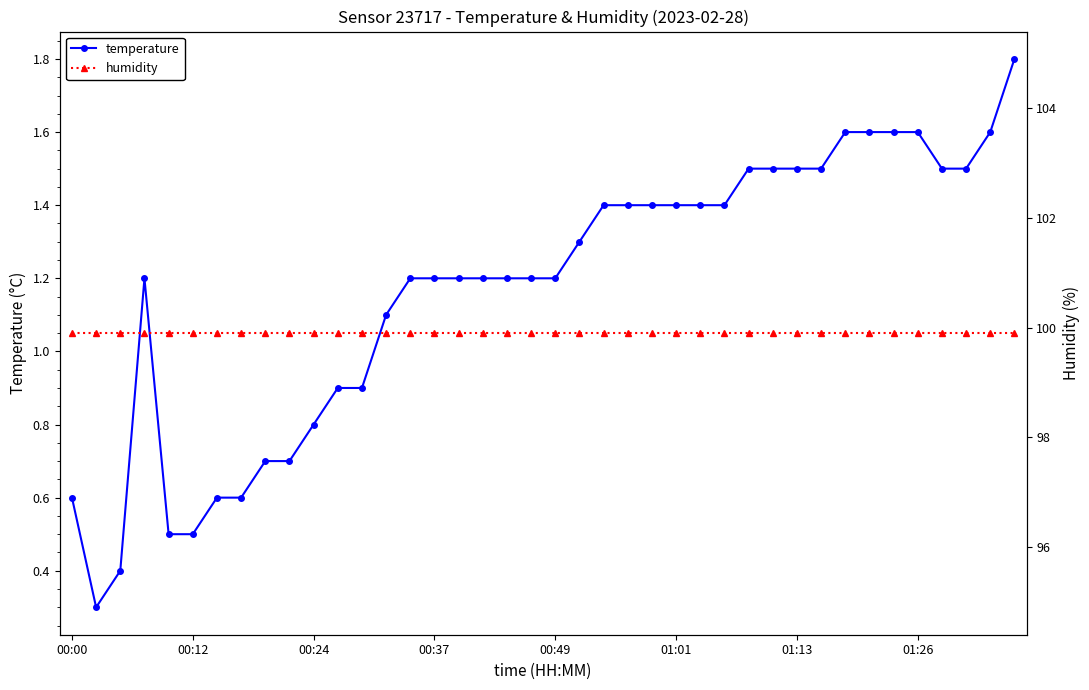

At which category is the sum across all series the highest?

39